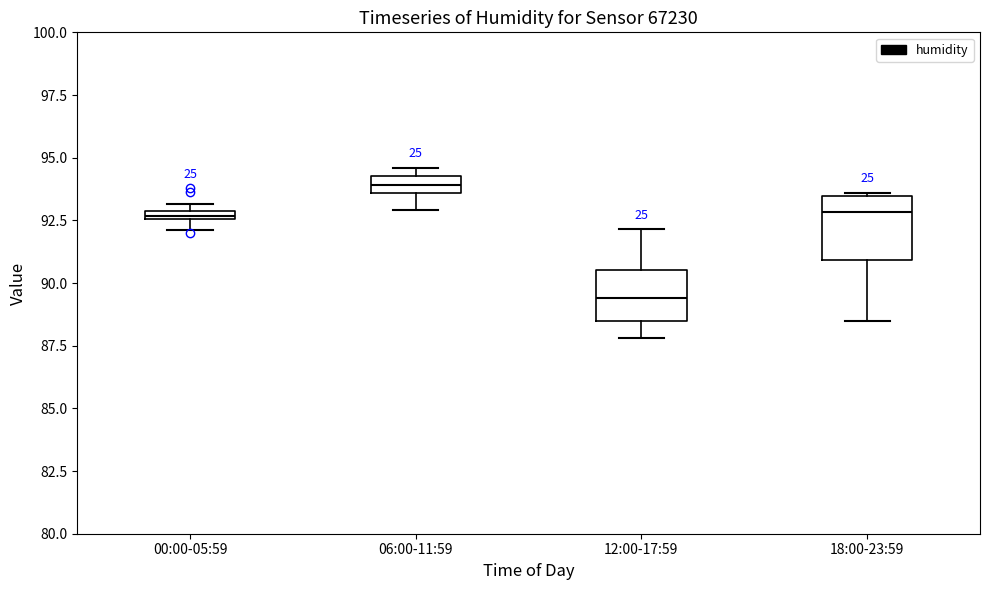

Which box is the tallest, from its lower edge to its upper edge?

18:00-23:59